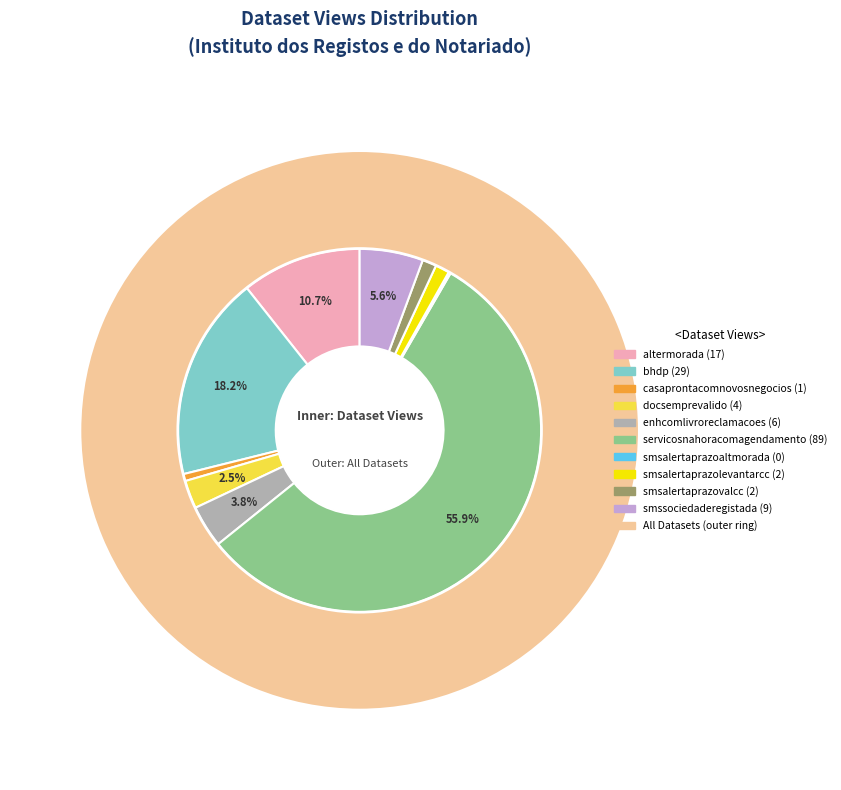

What is the change in value from bhdp to smssociedaderegistada?

-20